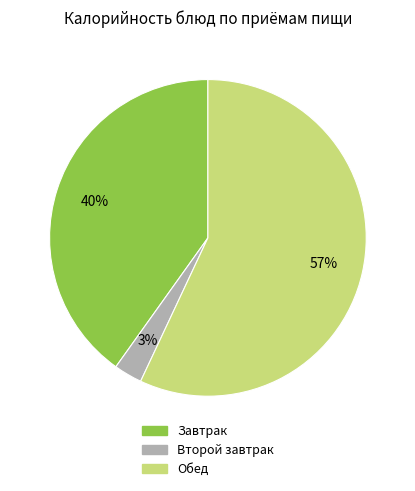

Is there any slice that represents more than half of the pie?

Yes